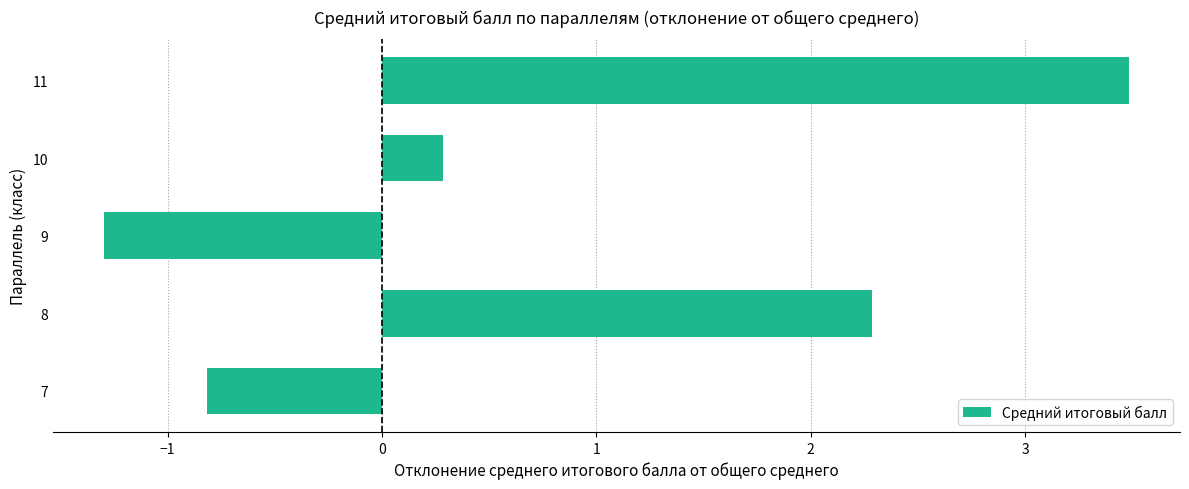

The chart shows a value of -1.3 at 9. True or false?

True